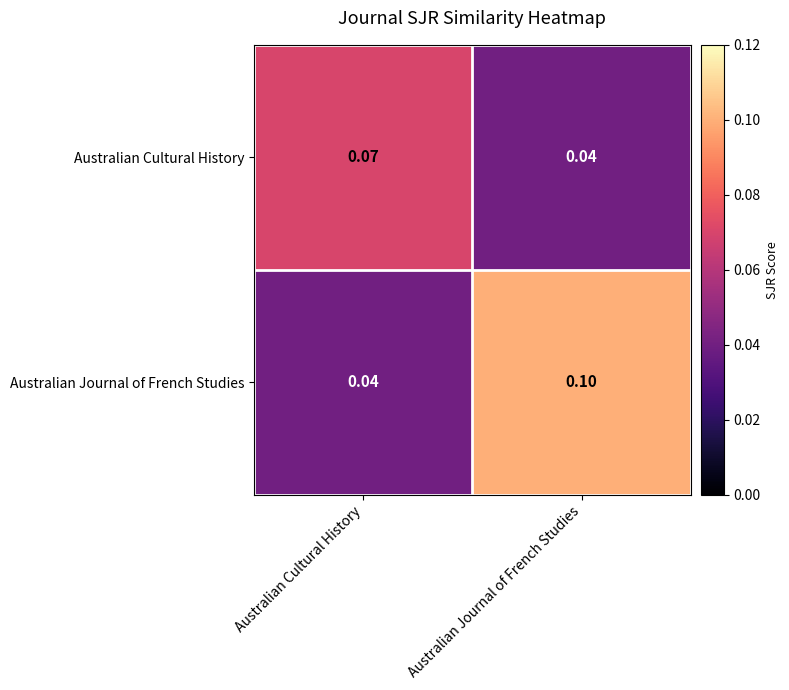

Which series changed the most between Australian Cultural History and Australian Journal of French Studies?

Australian Journal of French Studies